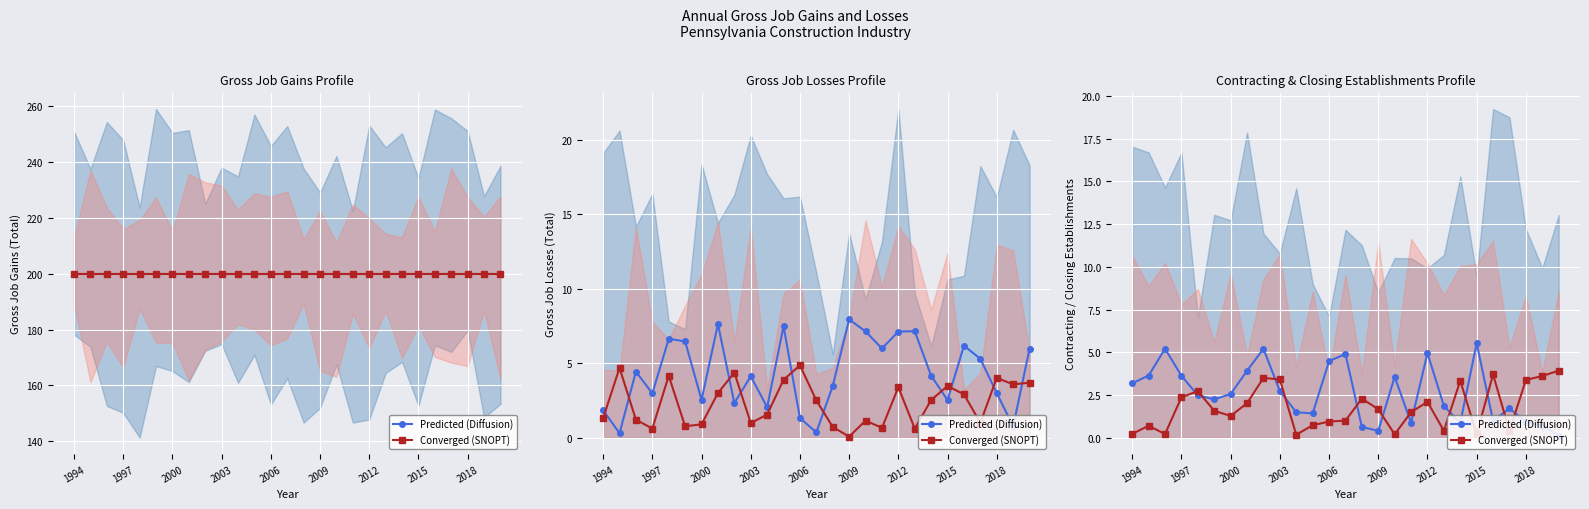

At 2003, list the series in order from largest to smallest.

Converged (SNOPT), Predicted (Diffusion)